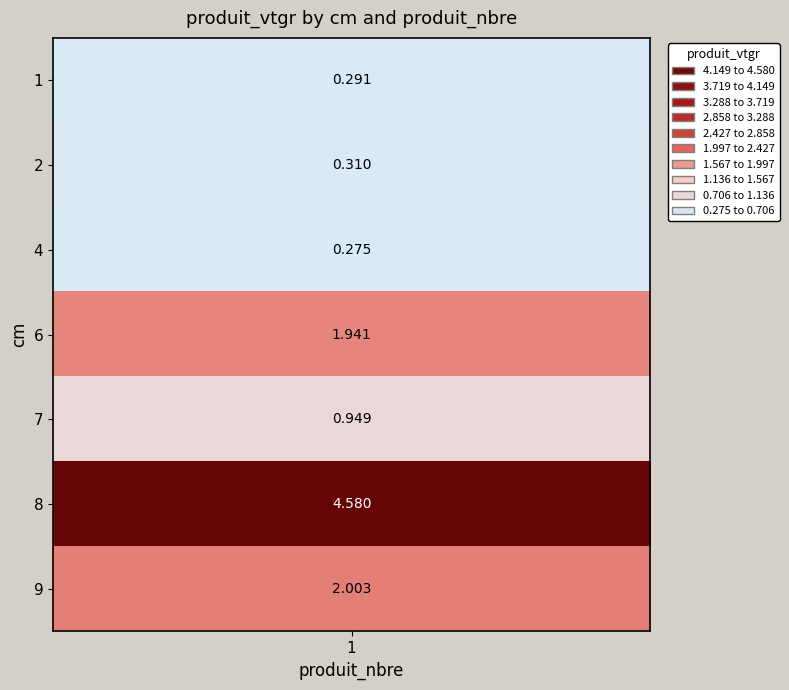

At which label is the value closest to 2?

9